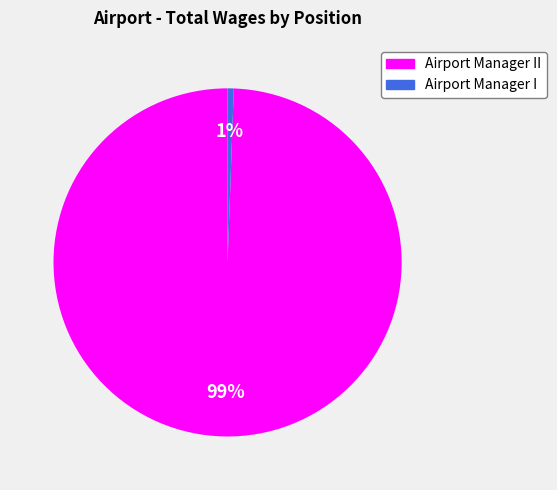

Is there any slice that represents more than half of the pie?

Yes